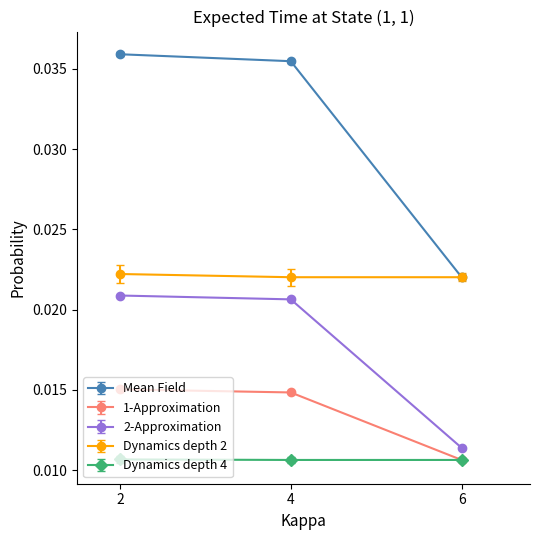

At 2, list the series in order from largest to smallest.

Mean Field, Dynamics depth 2, 2-Approximation, 1-Approximation, Dynamics depth 4